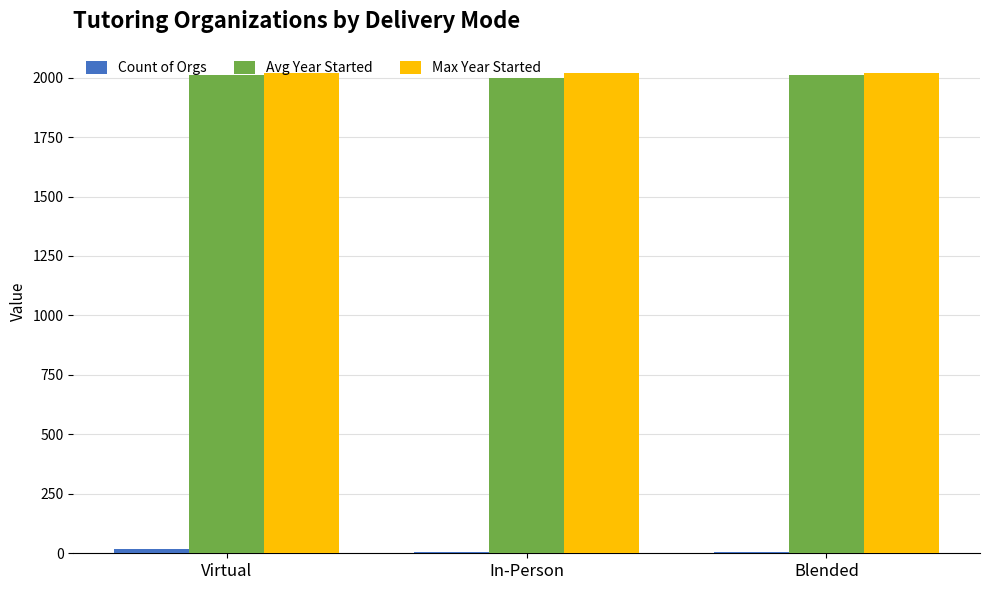

Is it true that Avg Year Started equals 2941.0 at In-Person?

False